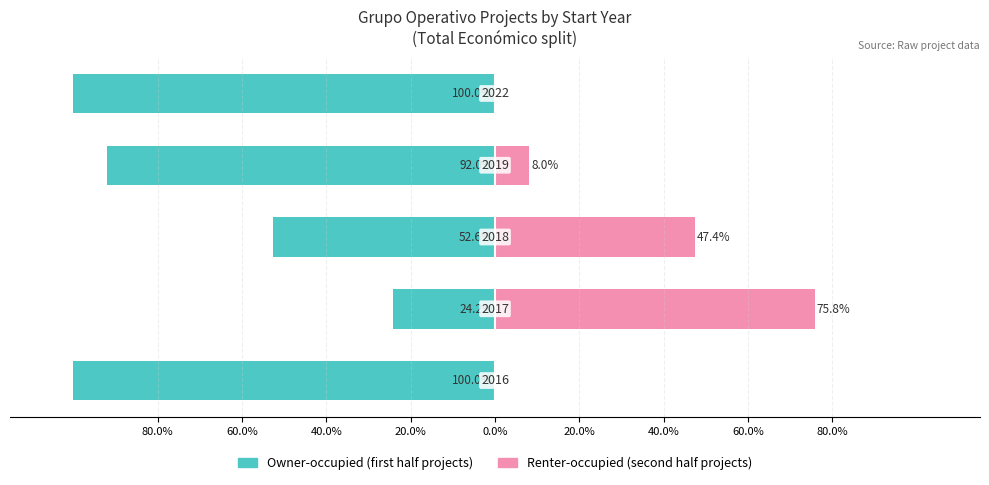

What are all the series names shown in the legend?

Owner-occupied, Renter-occupied